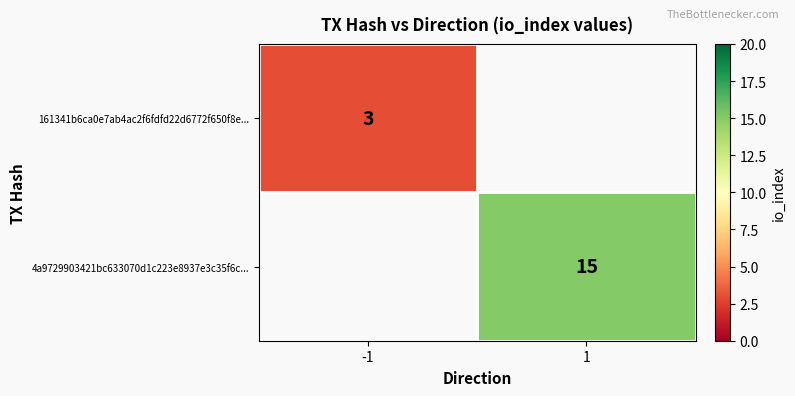

The 4a9729903421bc633070d1c223e8937e3c35f6c... series shows 15 at 1. True or false?

True